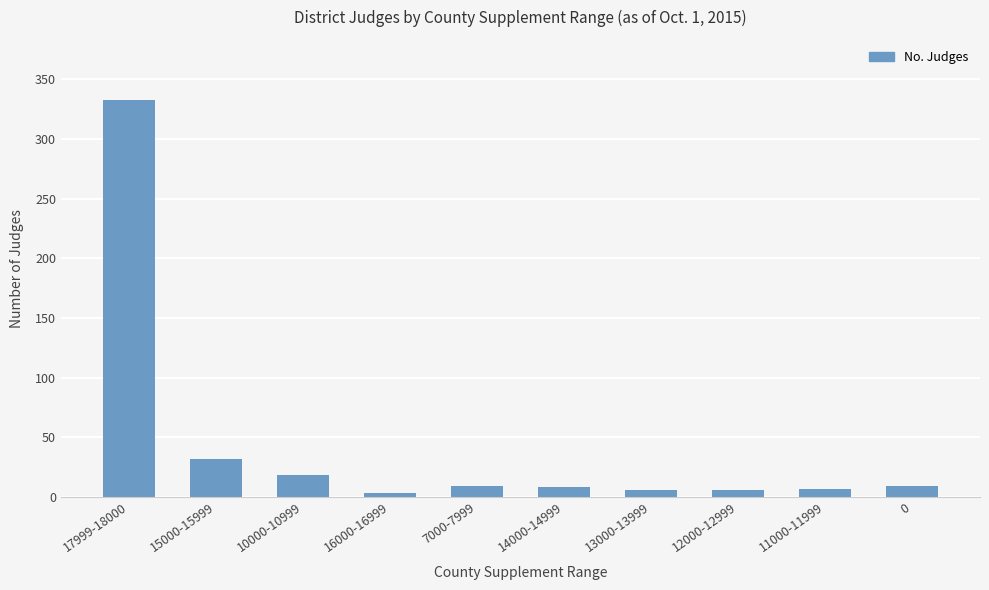

What is the difference between the maximum and minimum values?

330